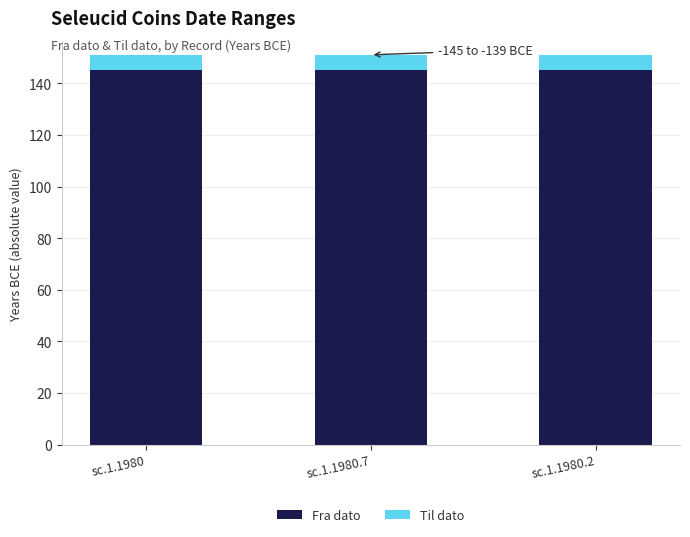

What is the total value across all series at sc.1.1980.2?

151